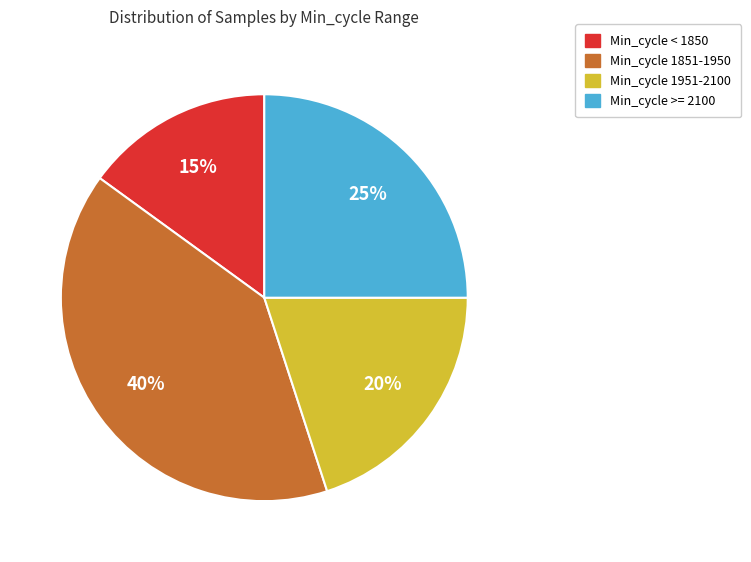

Is there a majority slice in this chart?

No